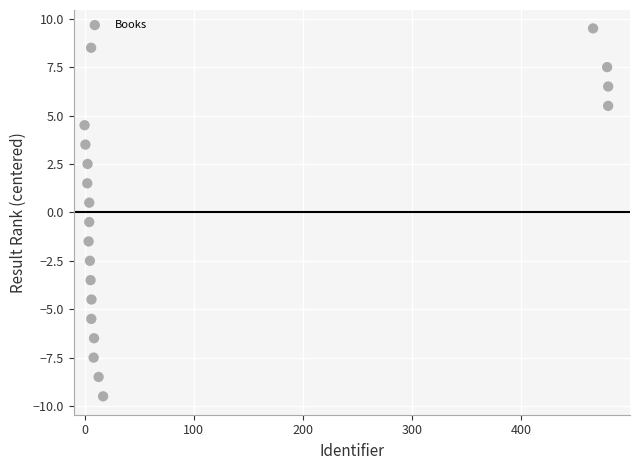

What is the range of Y values (max minus min)?

19.0